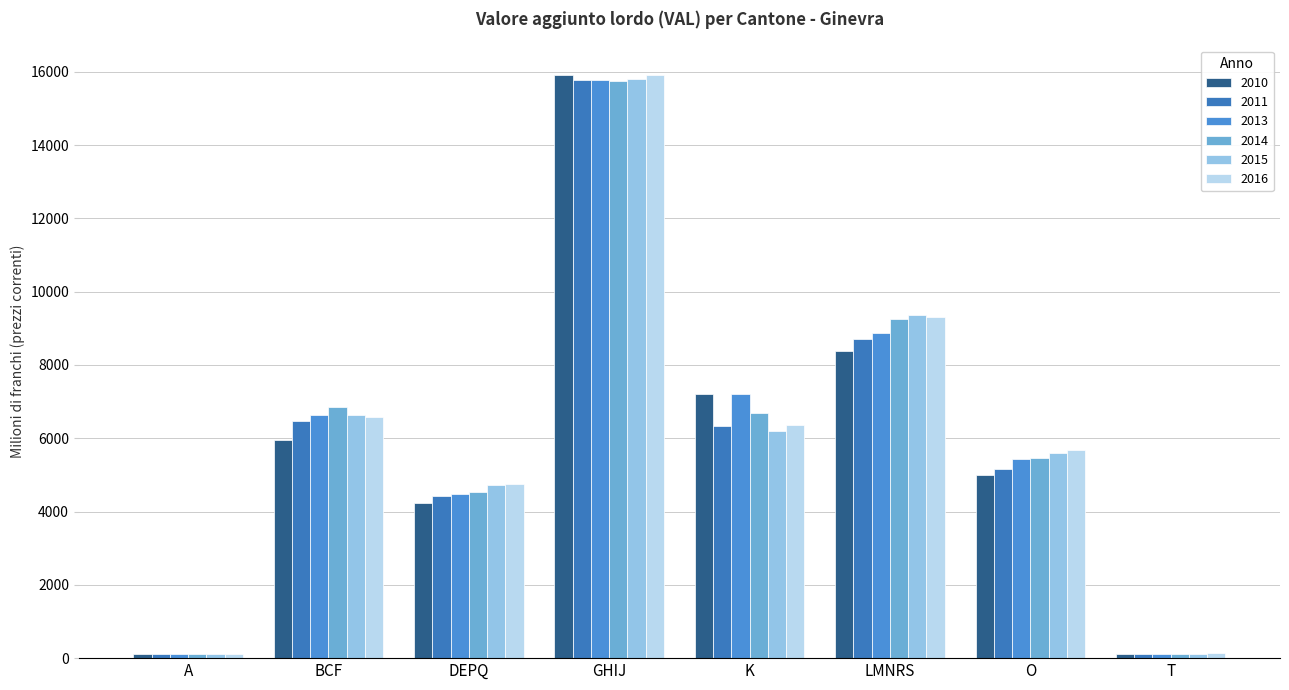

Which series changed the most between K and LMNRS?

2015